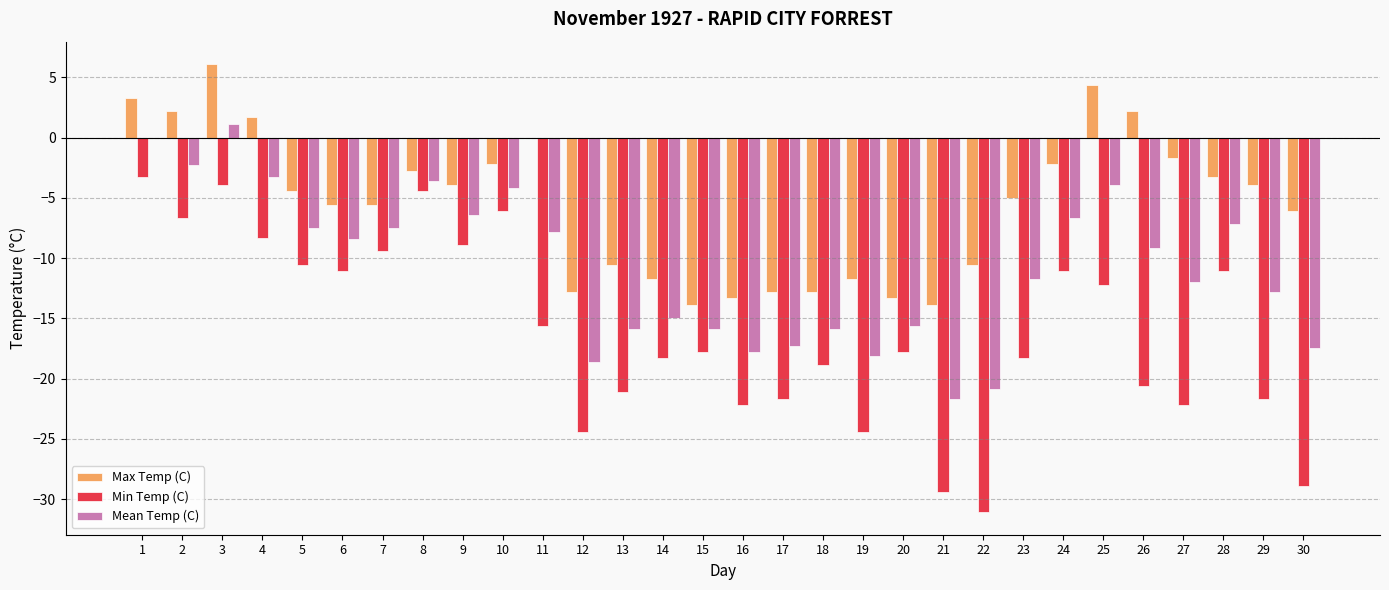

What is the sum of the Mean Temp (C) values at 19 and 1?

-18.1